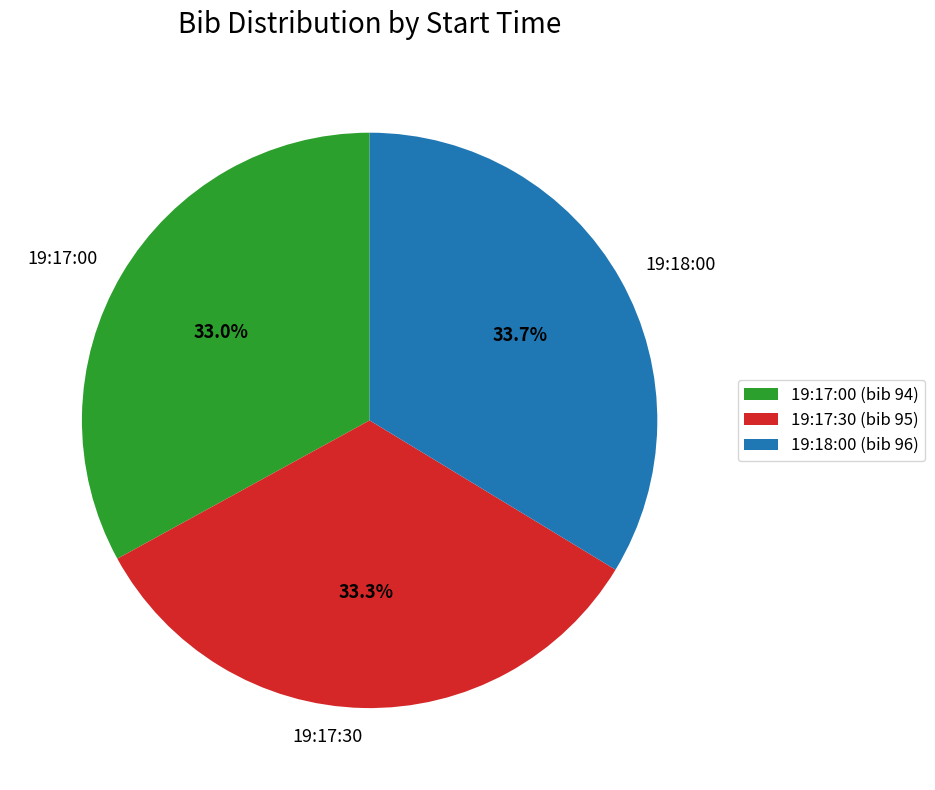

What is the ratio of the value at 19:17:00 to the value at 19:17:30?

1.0